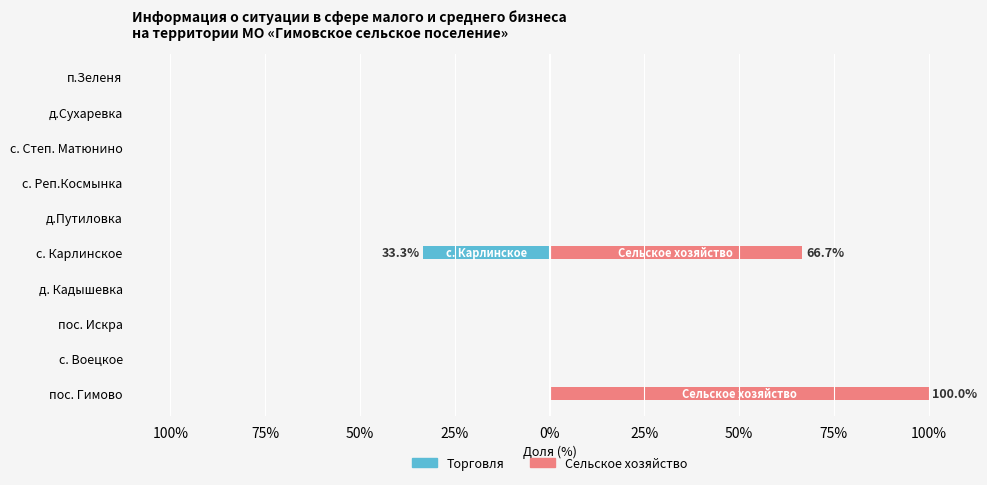

At which label does Сельское хозяйство reach its minimum?

с. Воецкое